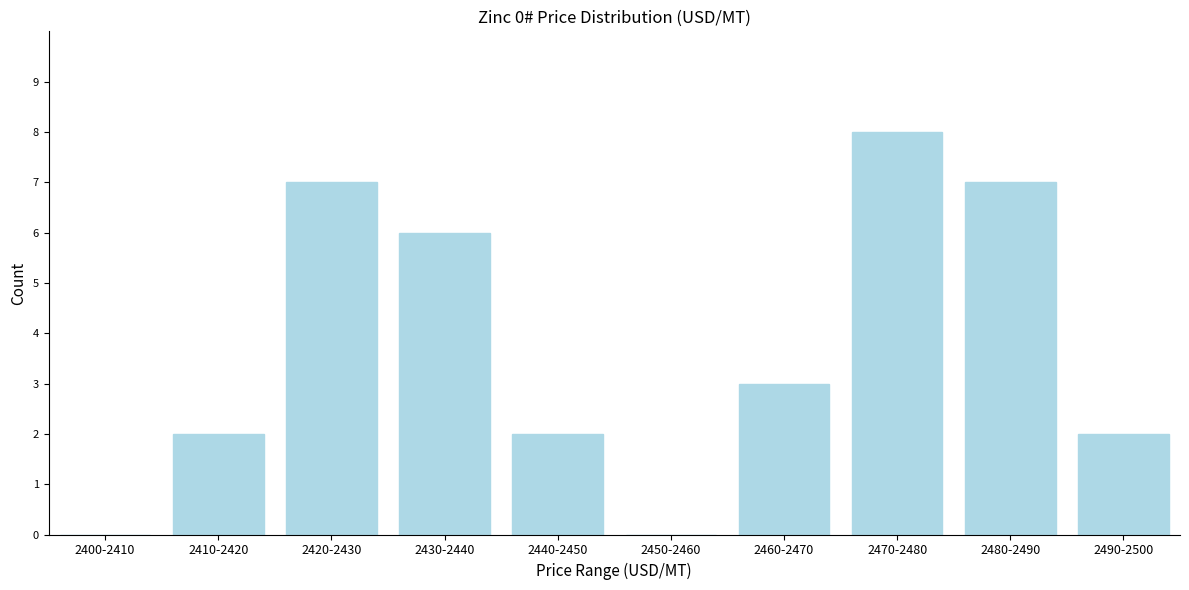

Reading right to left, extract all data points from this chart.

2490-2500=2	2480-2490=7	2470-2480=8	2460-2470=3	2450-2460=0	2440-2450=2	2430-2440=6	2420-2430=7	2410-2420=2	2400-2410=0